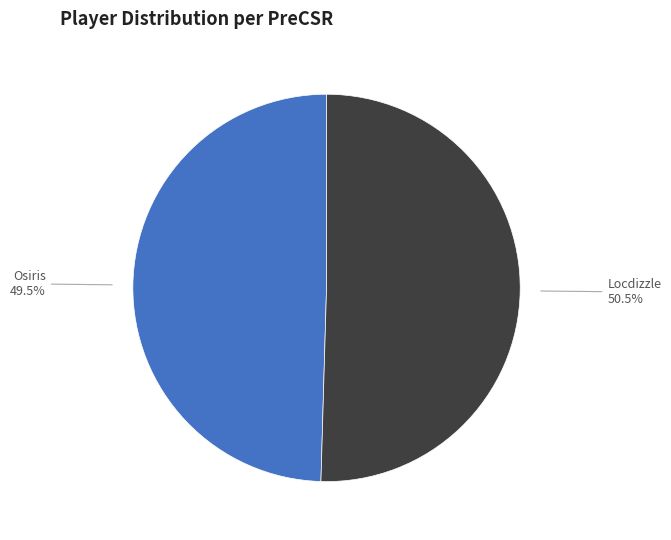

Is there any slice that represents more than half of the pie?

Yes